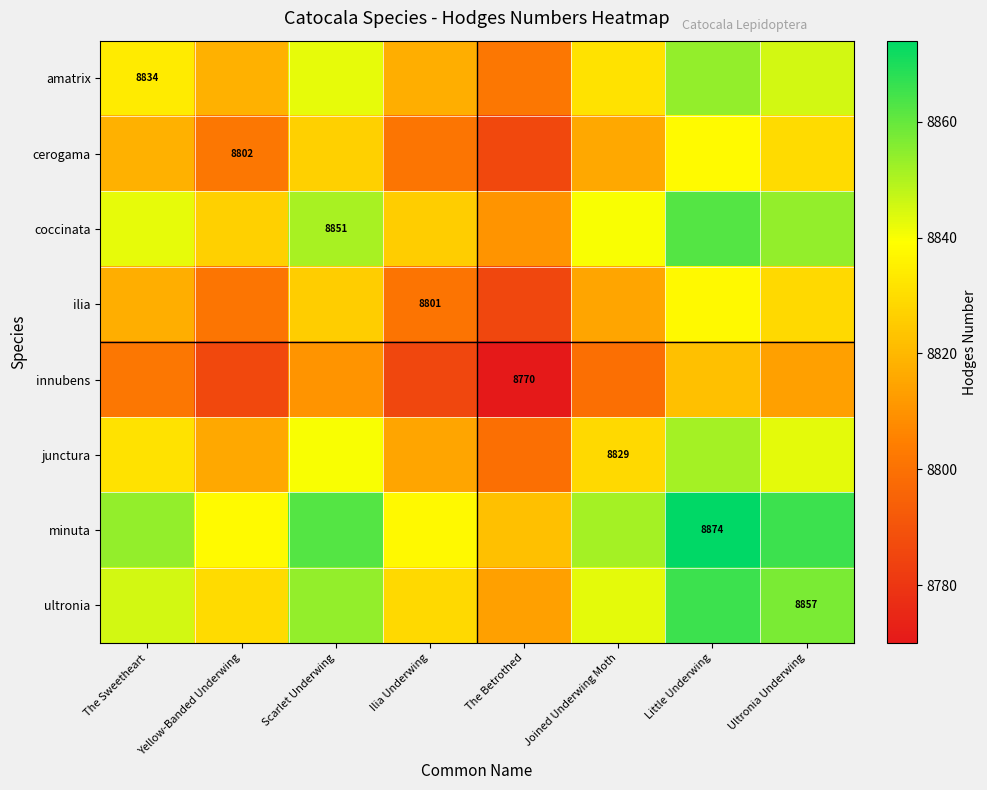

True or false: innubens has a value of 8770.0 at The Betrothed.

True